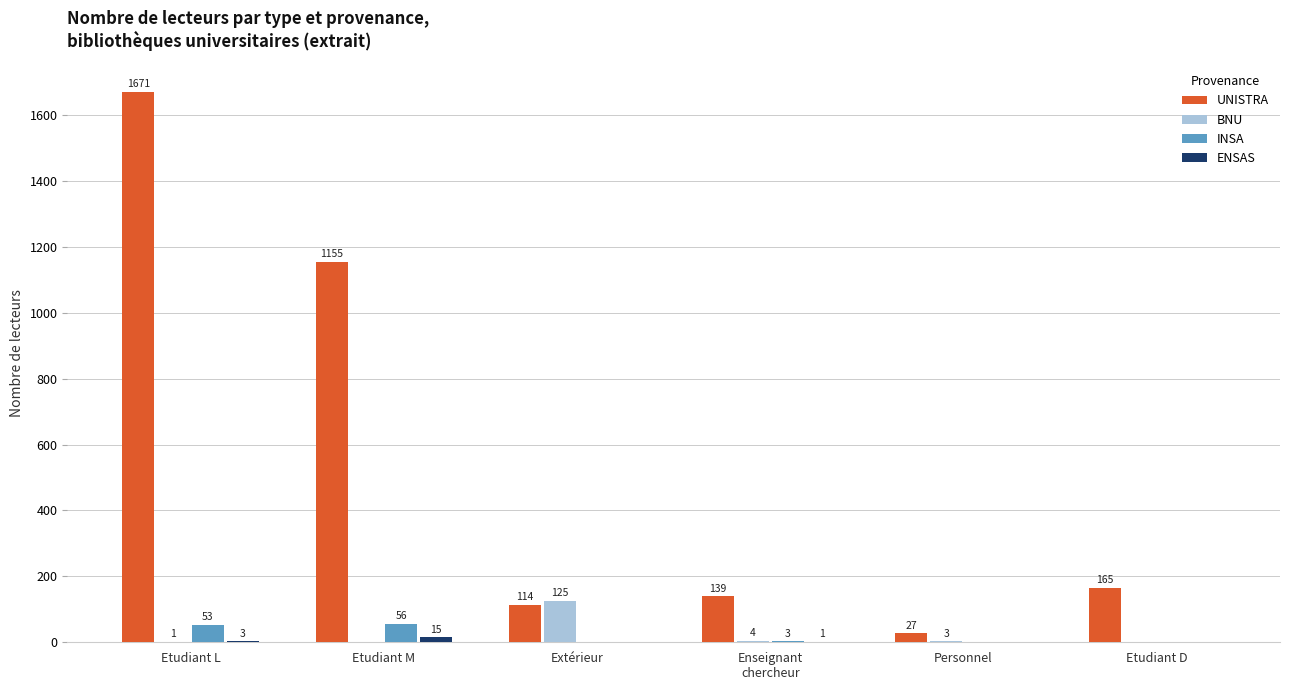

Where does the INSA series first go above 3?

Etudiant L